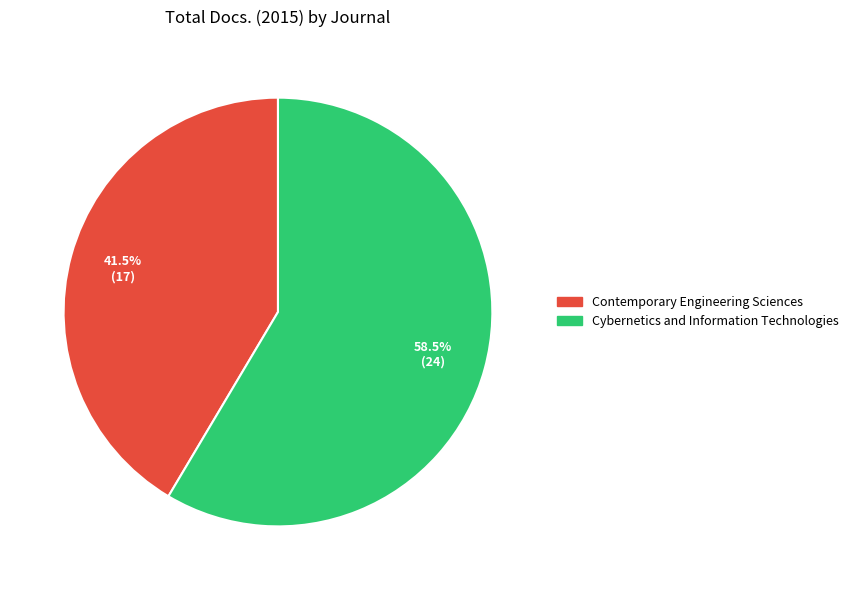

Combined, do Contemporary Engineering Sciences and Cybernetics and Information Technologies account for over 50%?

Yes